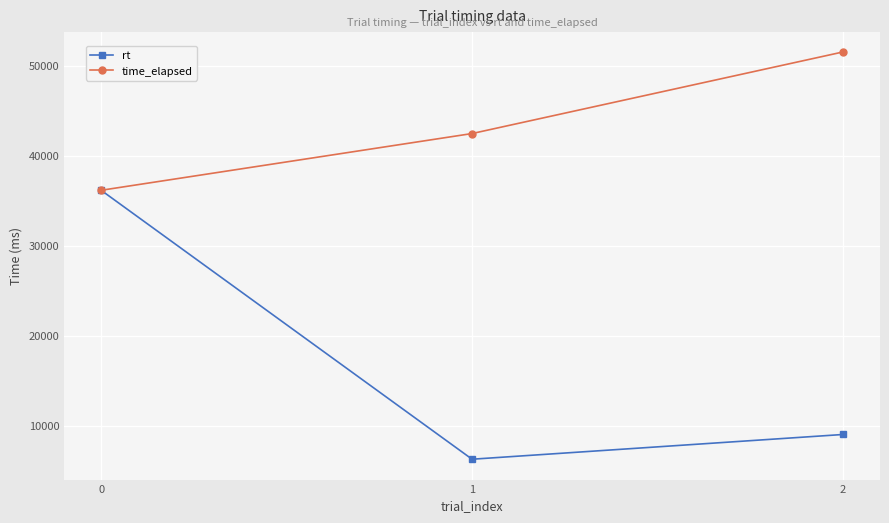

How many lines are shown in the chart?

2